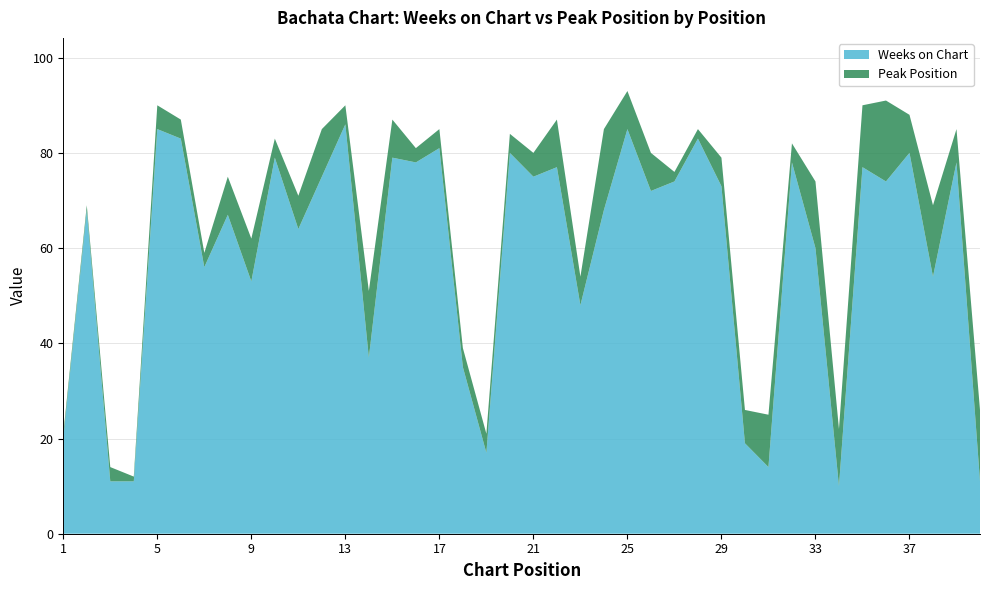

Reading left to right, extract all data points from this chart.

Weeks on Chart: 20	68	11	11	85	83	56	67	53	79	64	75	86	37	79	78	81	35	17	80	75	77	48	68	85	72	74	83	73	19	14	78	60	10	77	74	80	54	78	11
Peak Position: 1	1	3	1	5	4	3	8	9	4	7	10	4	14	8	3	4	4	4	4	5	10	6	17	8	8	2	2	6	7	11	4	14	12	13	17	8	15	7	15